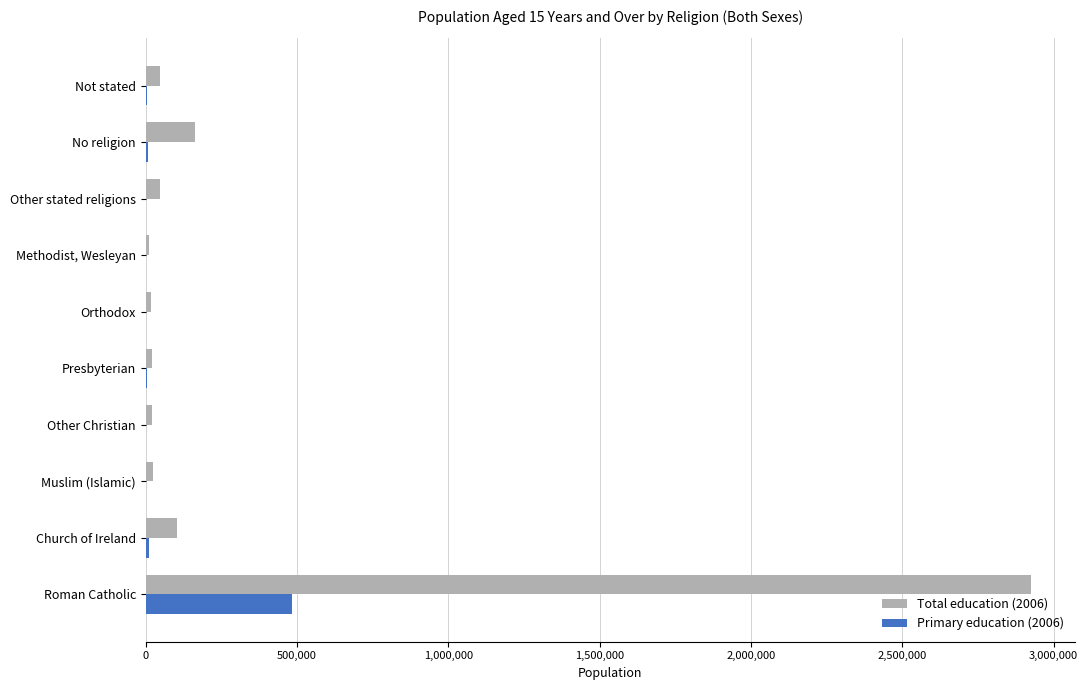

What is the maximum value shown in the chart?

2923504